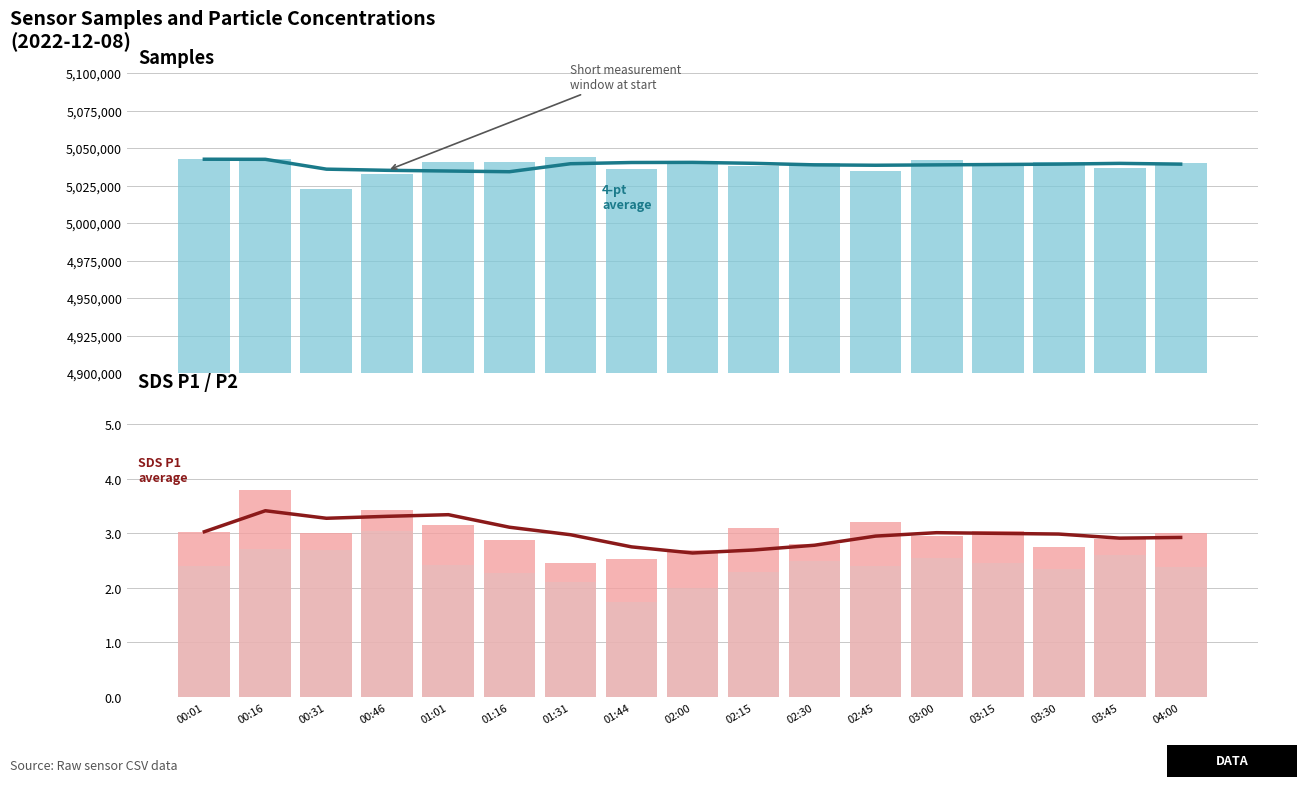

Is it true that SDS_P2 (raw) equals 1.4 at 01:16?

False